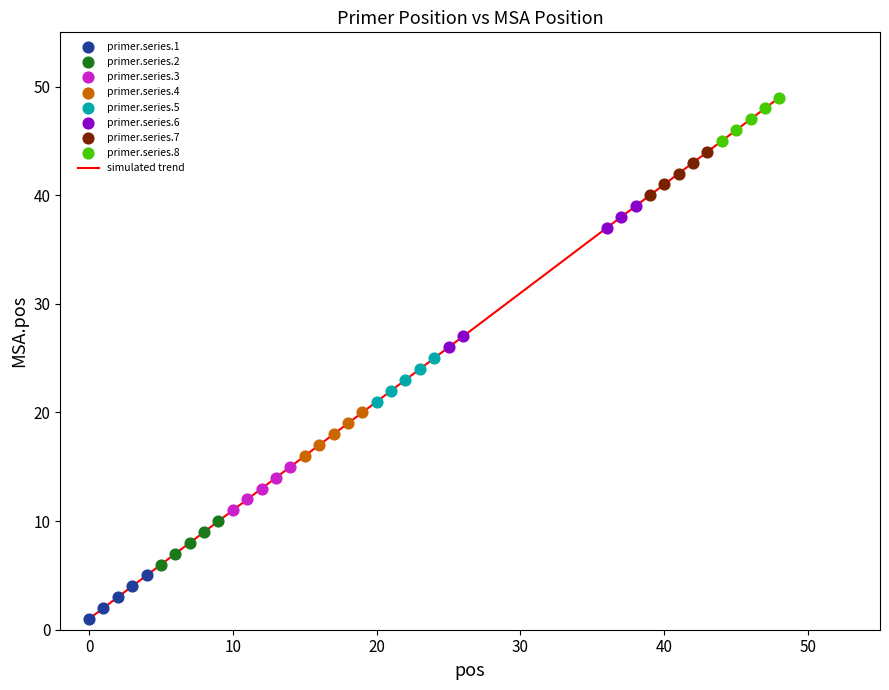

What is the greatest value displayed?

49